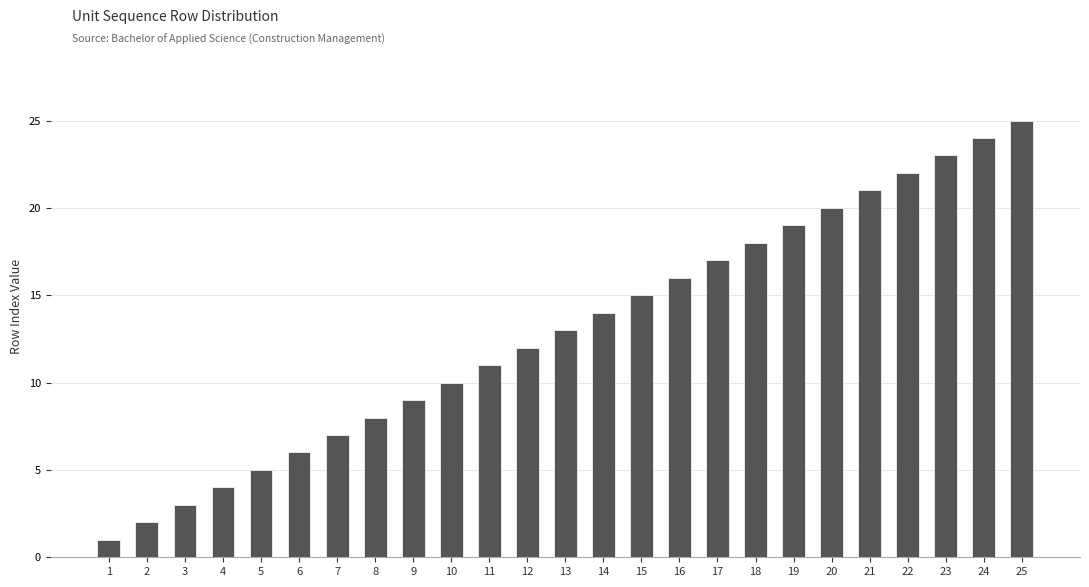

What is the change in value from 11 to 14?

+3